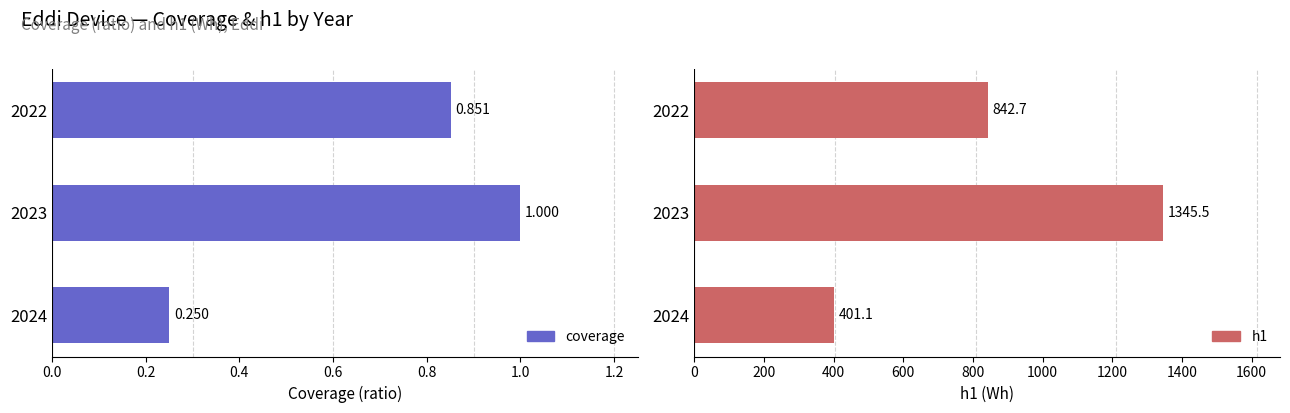

What is the minimum value shown in the chart?

0.2